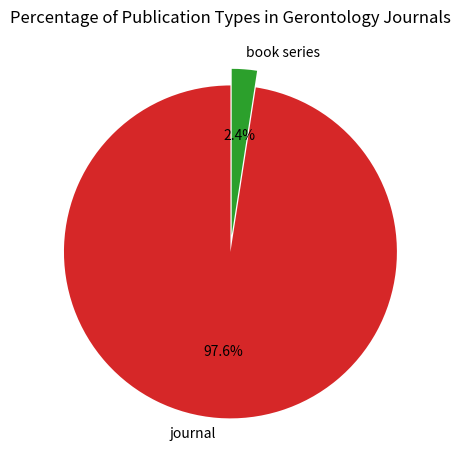

Which category has the biggest portion of the pie?

journal